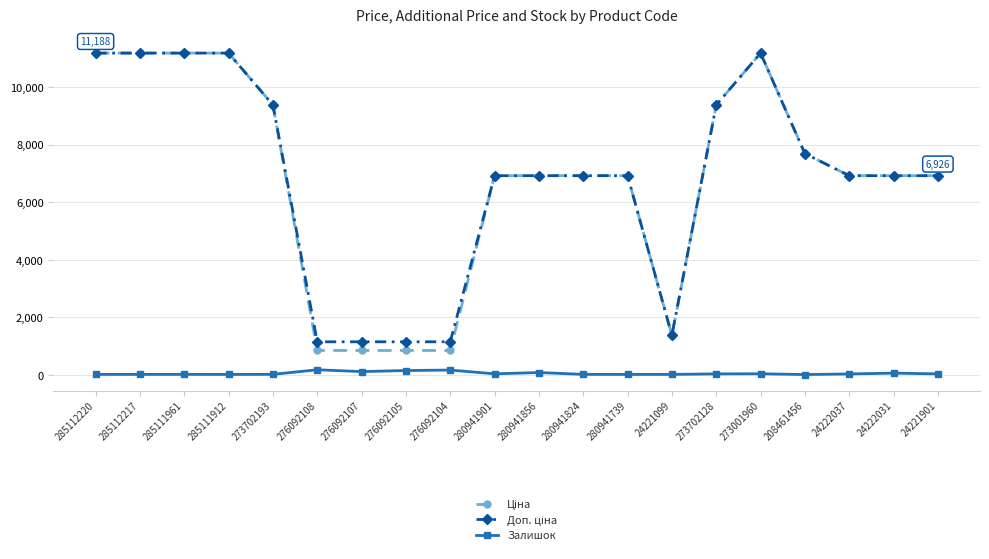

True or false: Залишок has a value of 18.0 at 273702193.

True